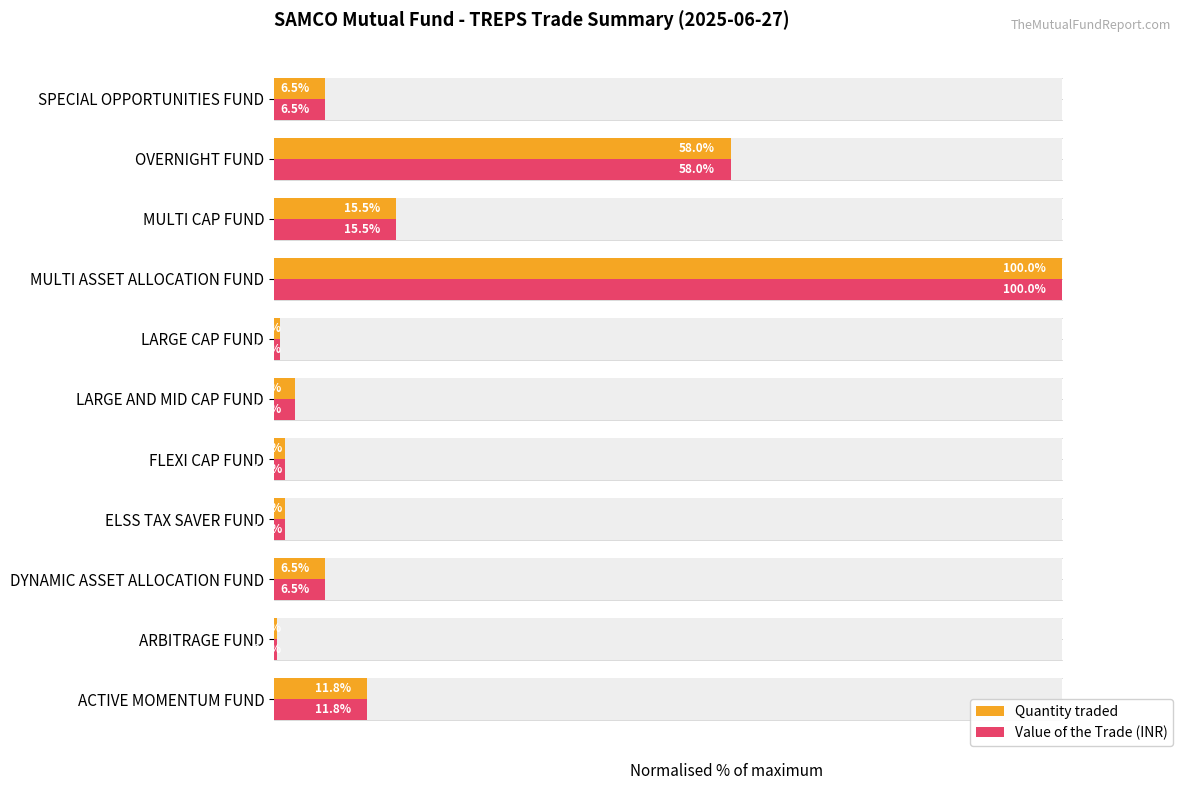

What is the total value across all series at LARGE CAP FUND?

1.6